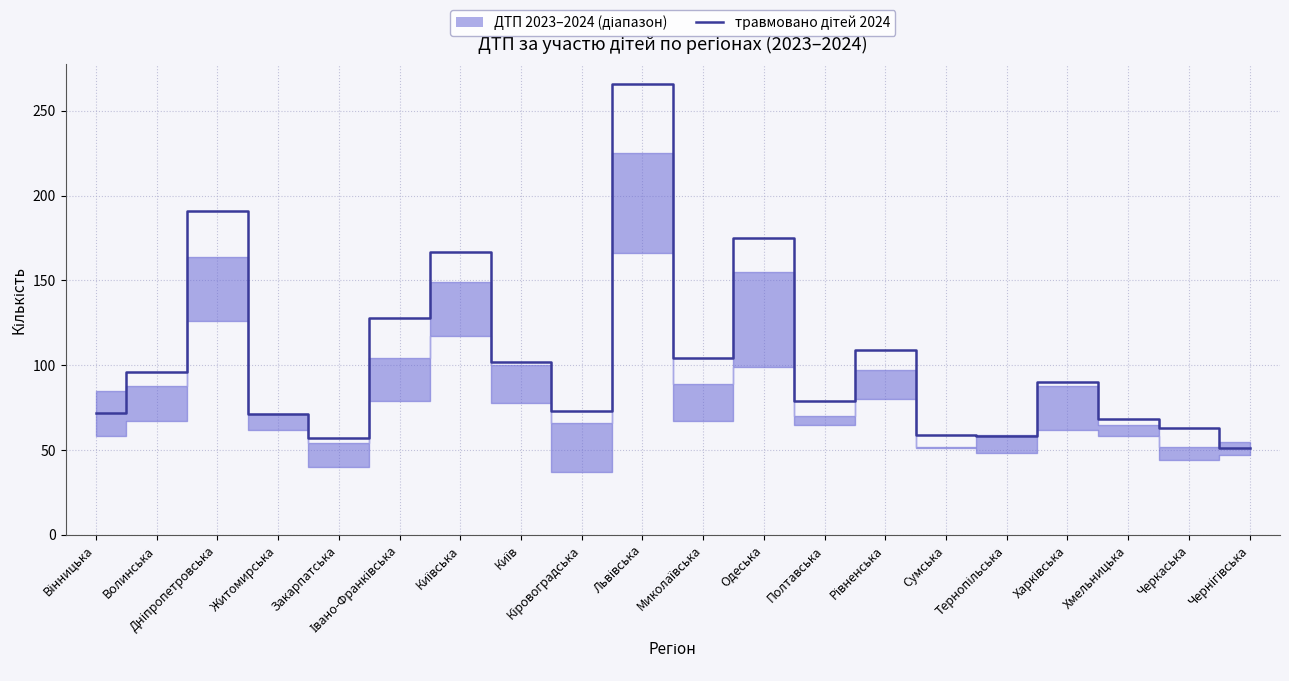

What is the difference between the second highest and minimum values?

140